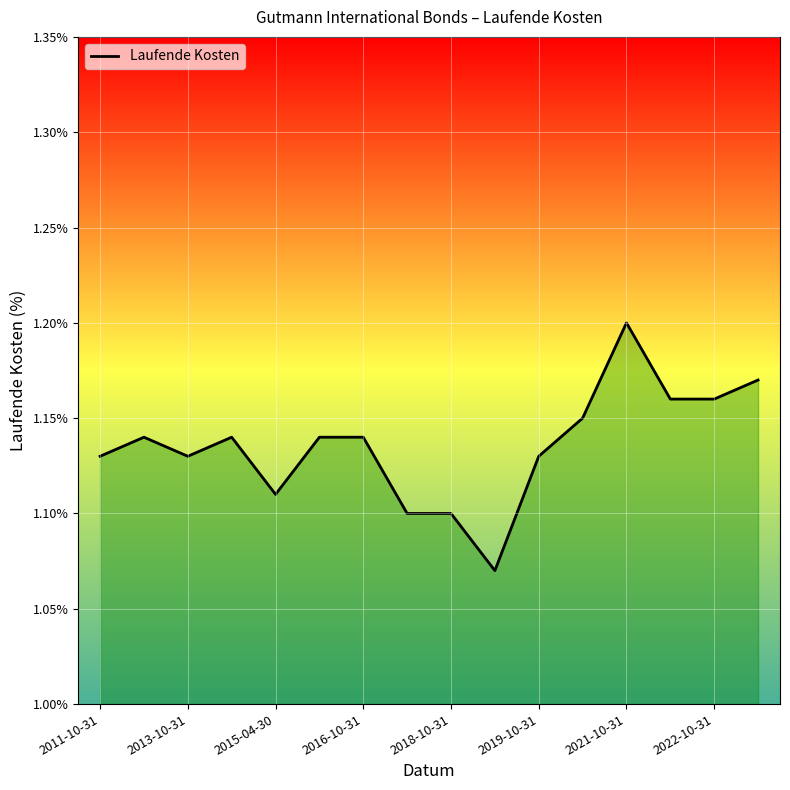

Where is the data nearest to the value 1?

9